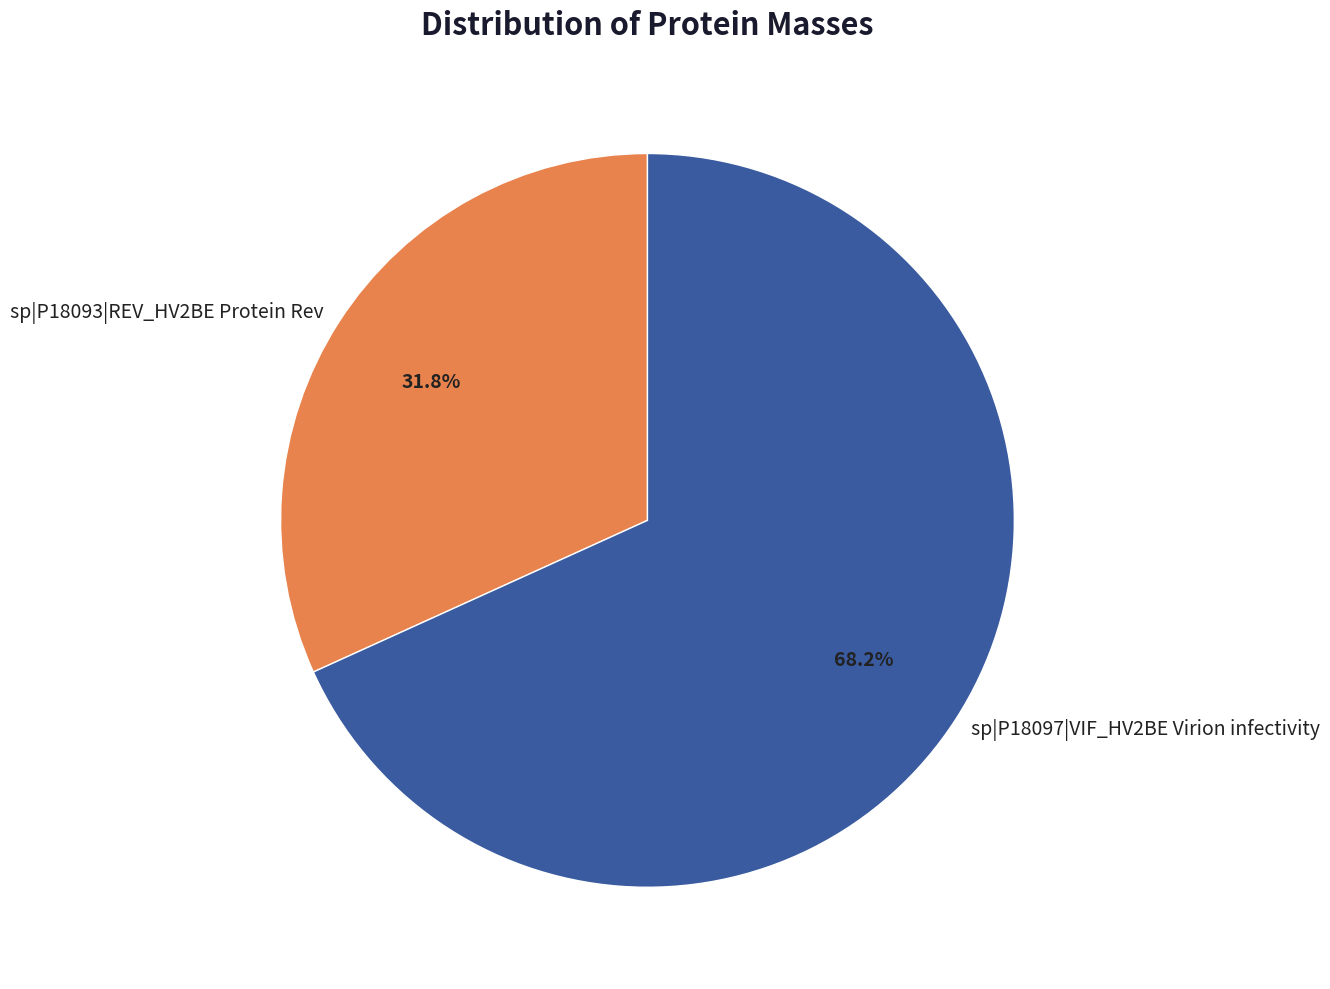

To the nearest percent, what is the average slice percentage?

50%